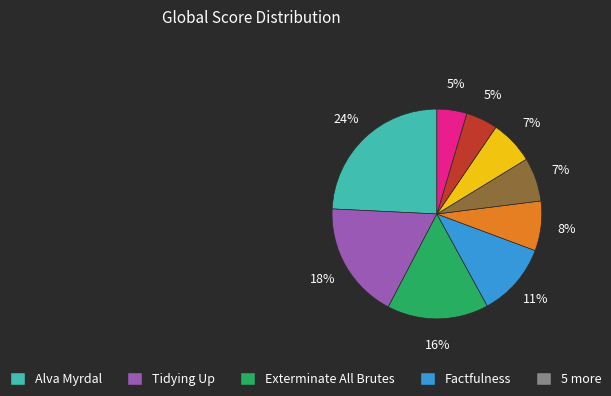

To the nearest percent, what is the average slice percentage?

11%